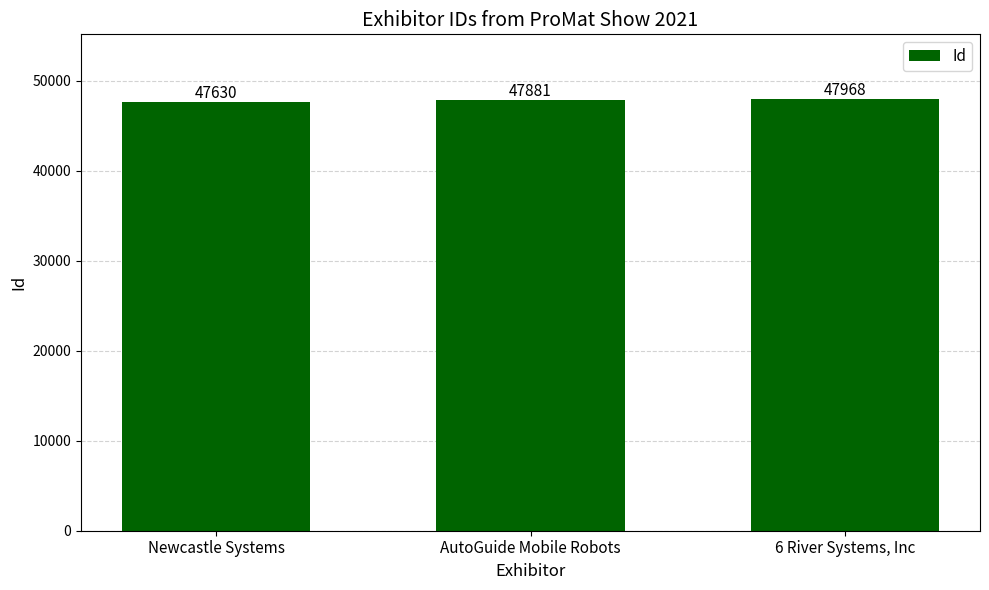

What is the minimum value shown in the chart?

47630